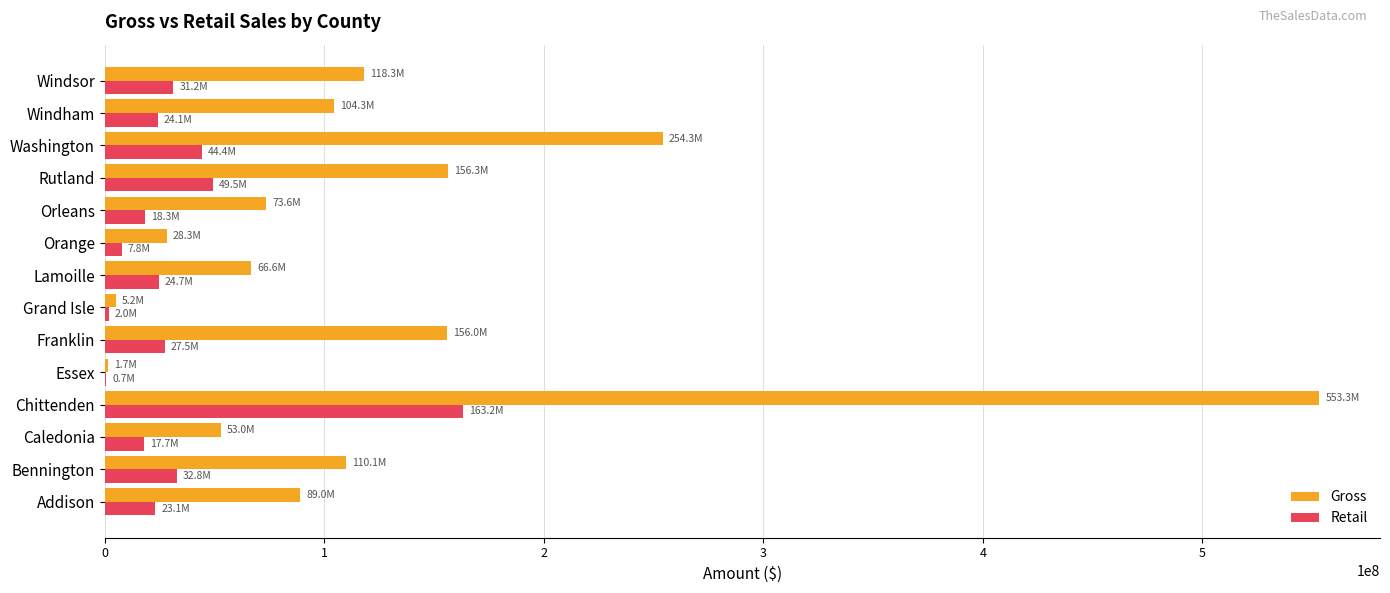

Which series has the largest total across all categories?

Gross